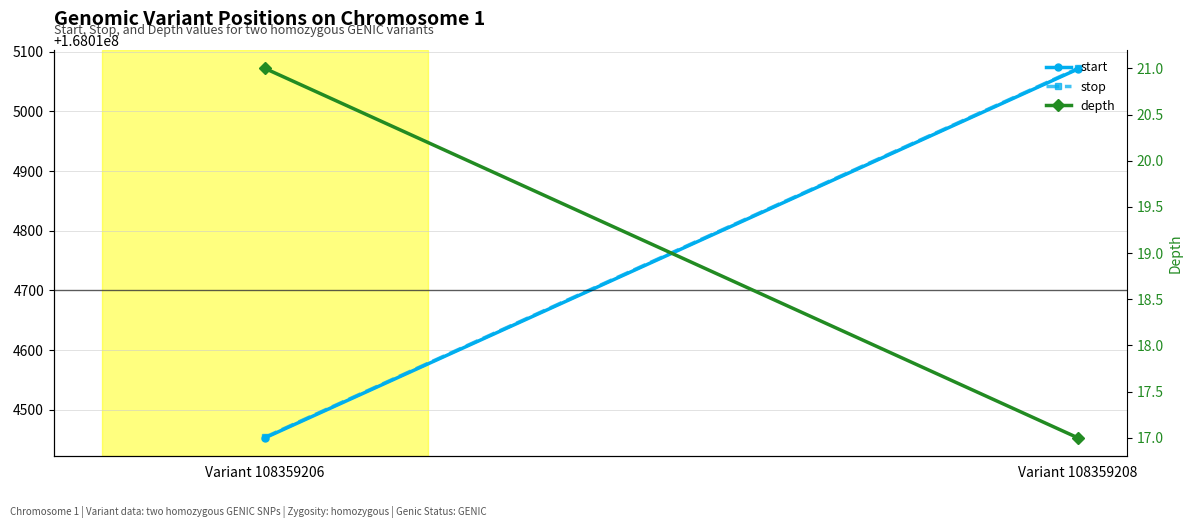

At which label is start closest to 168014762?

Variant 108359206